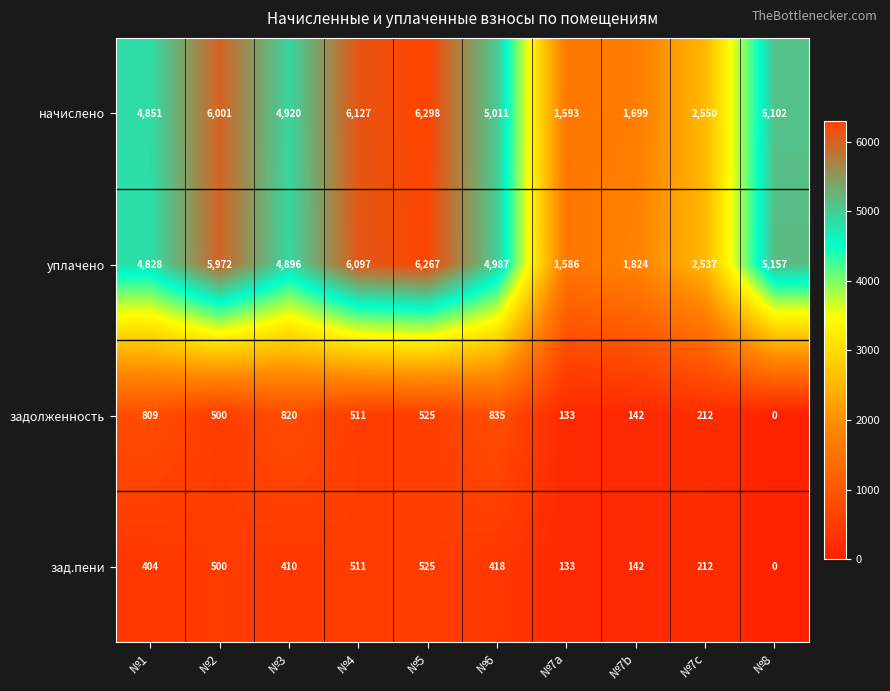

At how many categories does at least one series exceed 5827?

3